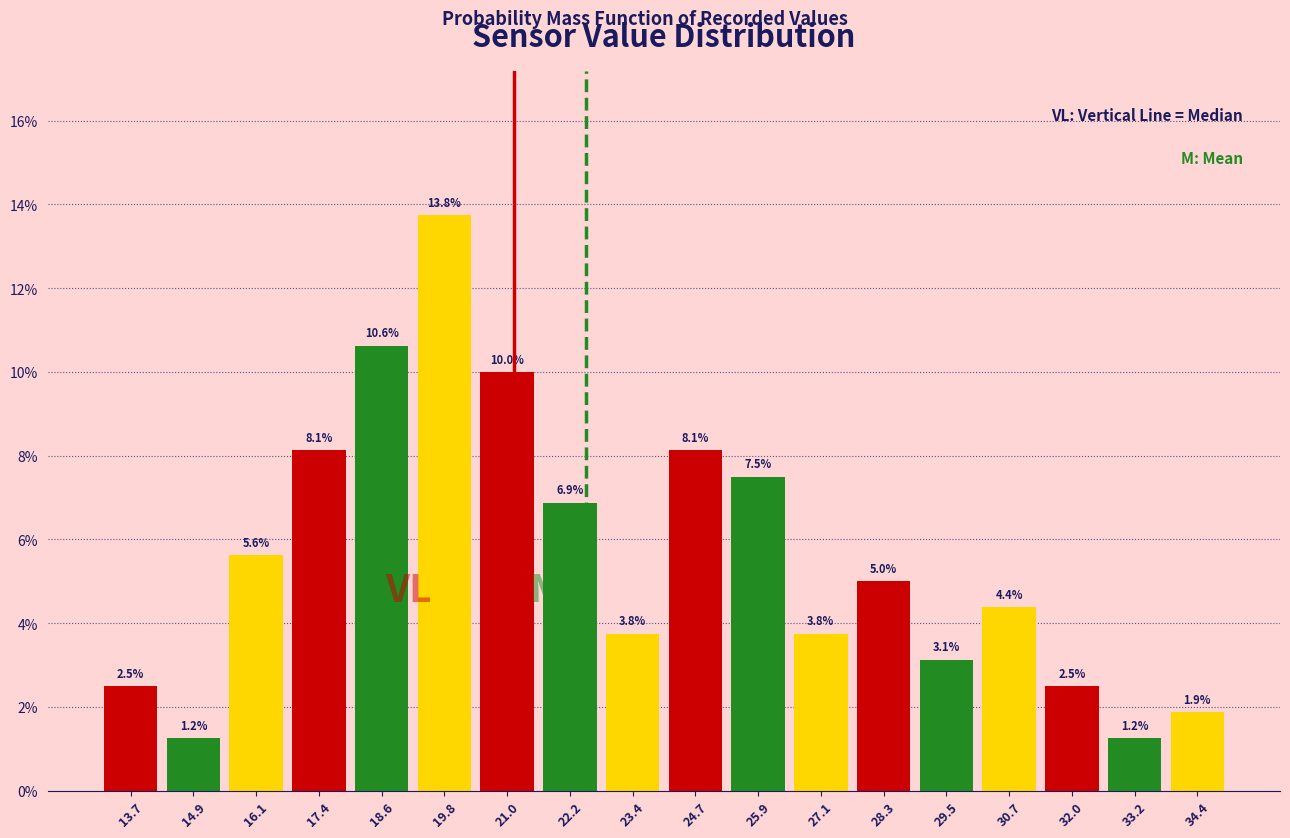

Reading left to right, list every bar in this chart as the range it spans on the x-axis followed by its height. The bar edges are not printed on the chart, so give them approximately, as read against the axis.

13.2 to 14.4: 2.5
14.4 to 15.6: 1.2
15.6 to 16.8: 5.6
16.8 to 18.0: 8.1
18.0 to 19.2: 10.6
19.2 to 20.4: 13.8
20.4 to 21.6: 10.0
21.6 to 22.8: 6.9
22.8 to 24.0: 3.8
24.0 to 25.2: 8.1
25.2 to 26.4: 7.5
26.4 to 27.8: 3.8
27.8 to 29.0: 5.0
29.0 to 30.2: 3.1
30.2 to 31.4: 4.4
31.4 to 32.6: 2.5
32.6 to 33.8: 1.2
33.8 to 35.0: 1.9